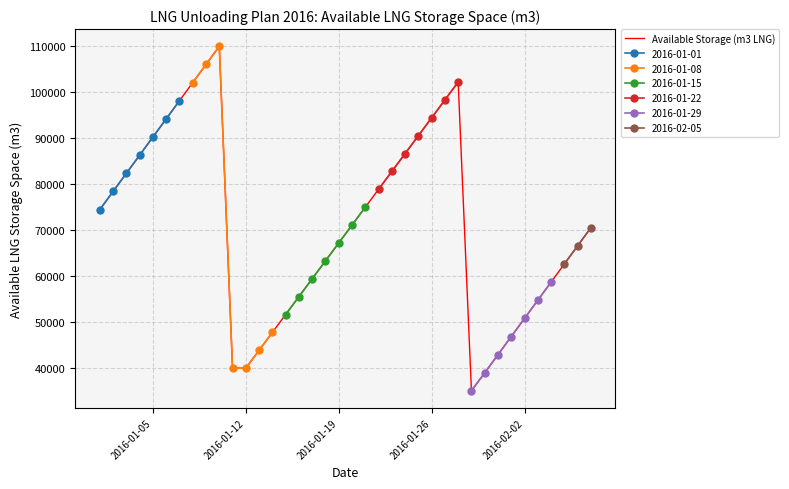

What is the highest value of the Available Storage (m3 LNG) series?

110000